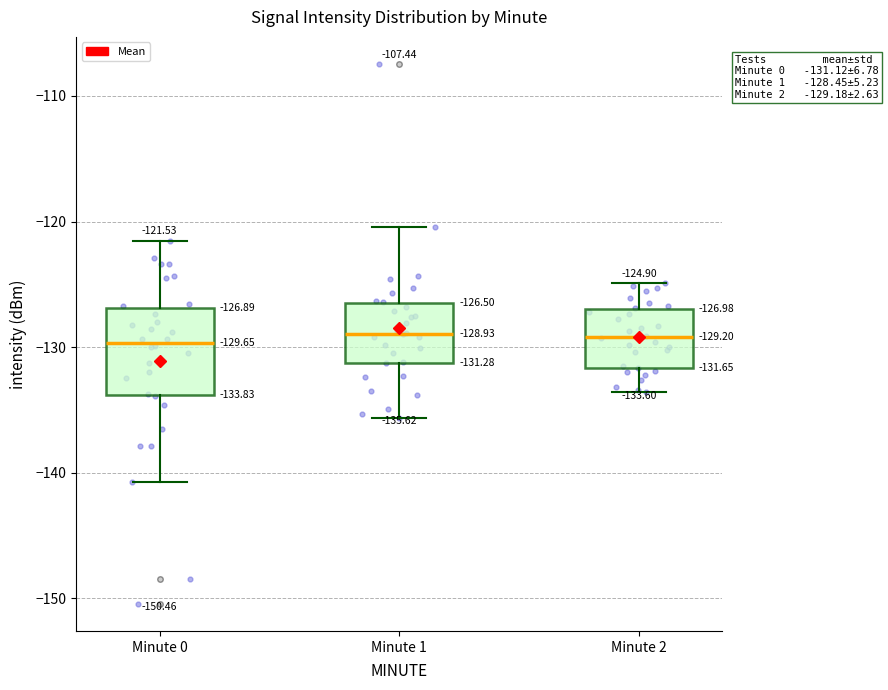

Which box is the tallest, from its lower edge to its upper edge?

Minute 0